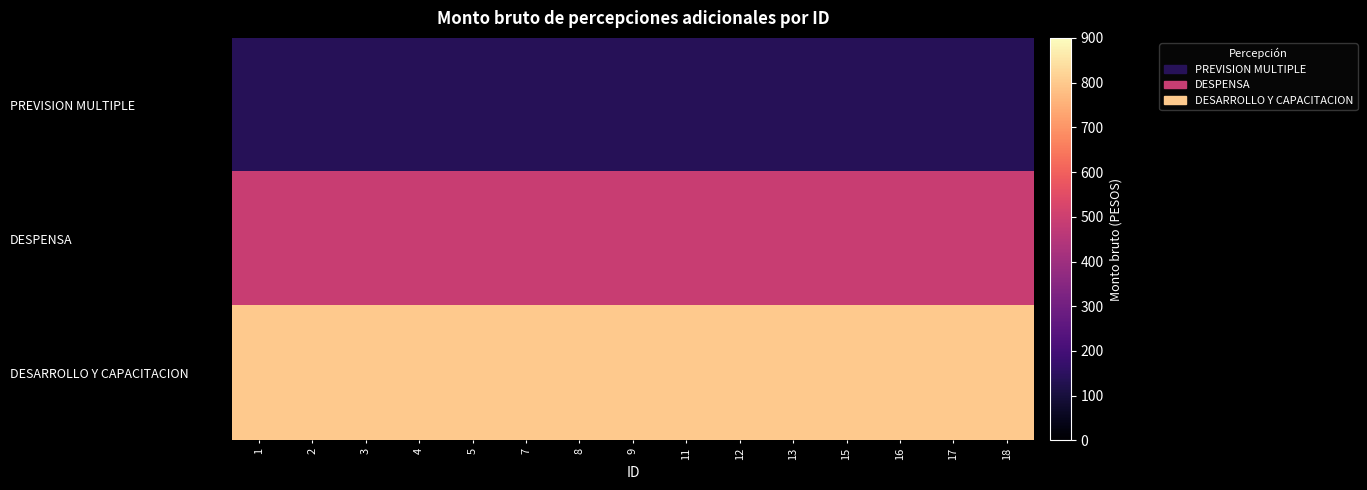

Reading left to right, transcribe all the data shown in this chart.

PREVISION MULTIPLE: 1=137.5	2=137.5	3=137.5	4=137.5	5=137.5	7=137.5	8=137.5	9=137.5	11=137.5	12=137.5	13=137.5	15=137.5	16=137.5	17=137.5	18=137.5
DESPENSA: 1=490.8	2=490.8	3=490.8	4=490.8	5=490.8	7=490.8	8=490.8	9=490.8	11=490.8	12=490.8	13=490.8	15=490.8	16=490.8	17=490.8	18=490.8
DESARROLLO Y CAPACITACION: 1=800.0	2=800.0	3=800.0	4=800.0	5=800.0	7=800.0	8=800.0	9=800.0	11=800.0	12=800.0	13=800.0	15=800.0	16=800.0	17=800.0	18=800.0